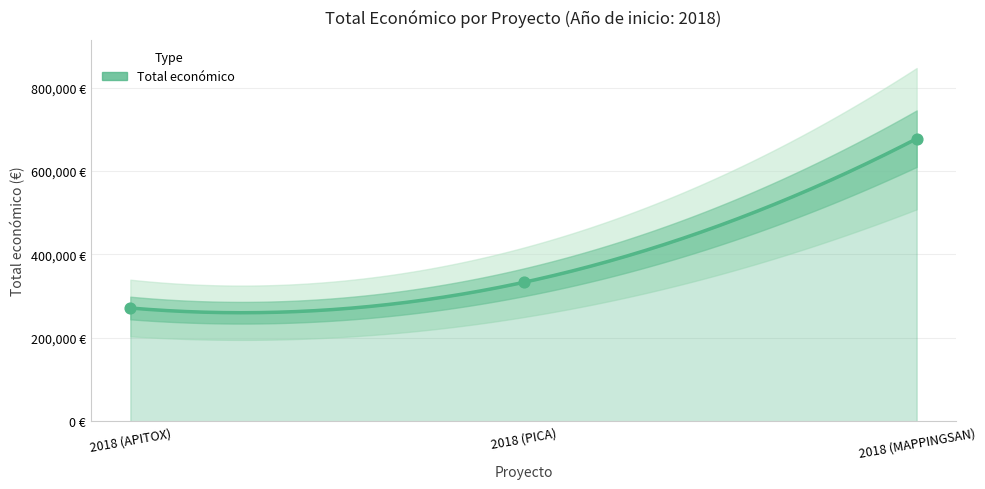

What is the ratio of the value at 2018 (PICA) to the value at 2018 (MAPPINGSAN)?

0.5